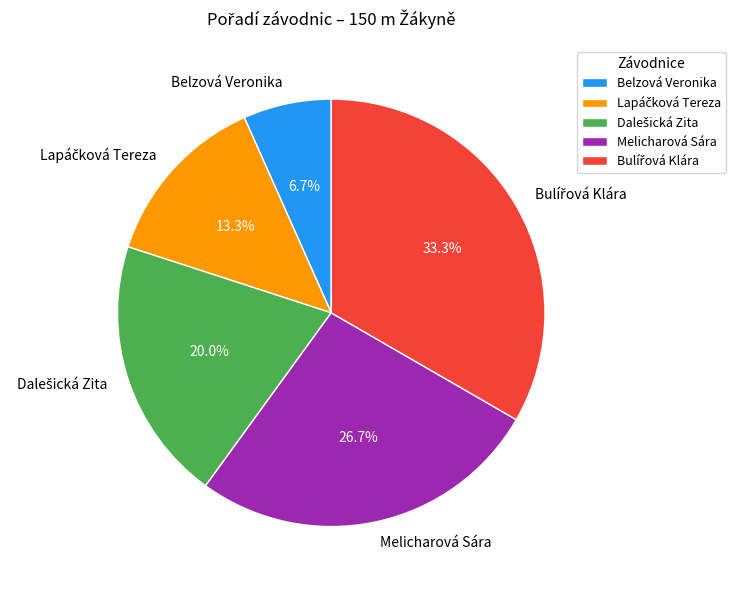

Is it true that Melicharová Sára is 34% of the pie?

False